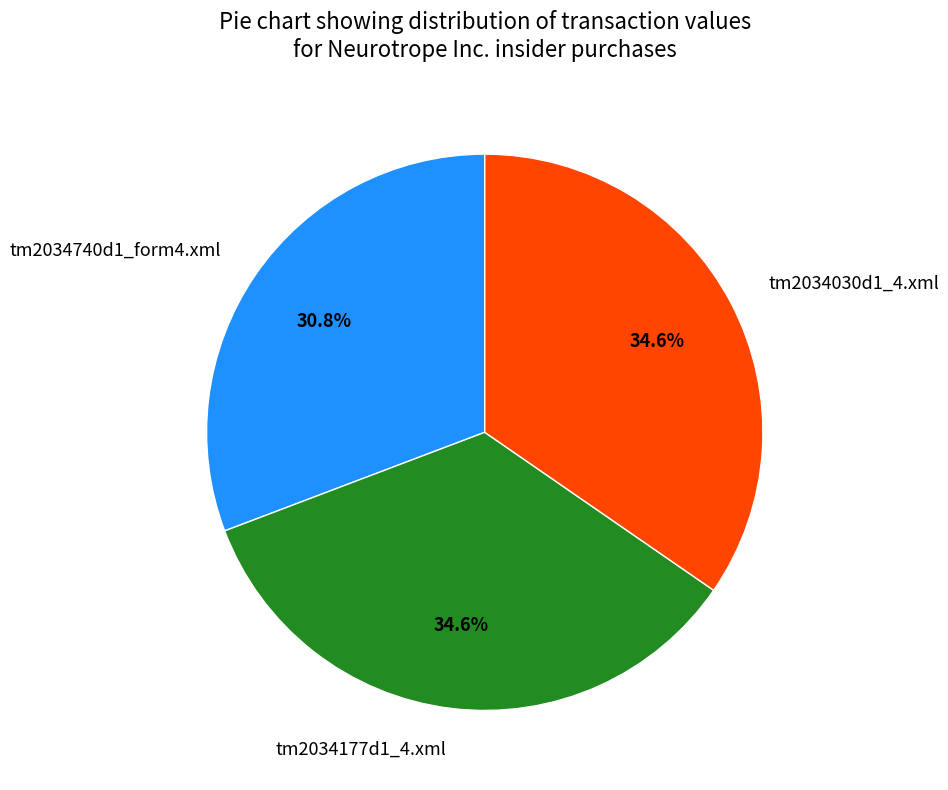

What portion of the pie excludes tm2034740d1_form4.xml?

69.2%